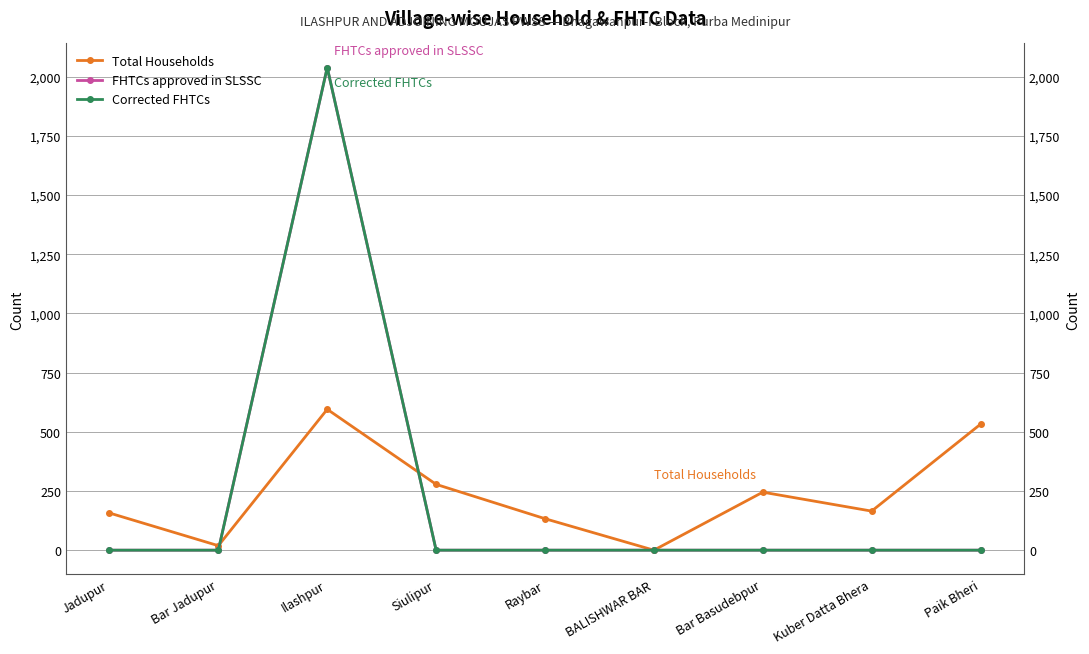

The value of Corrected FHTCs at BALISHWAR BAR is 652. True or false?

False